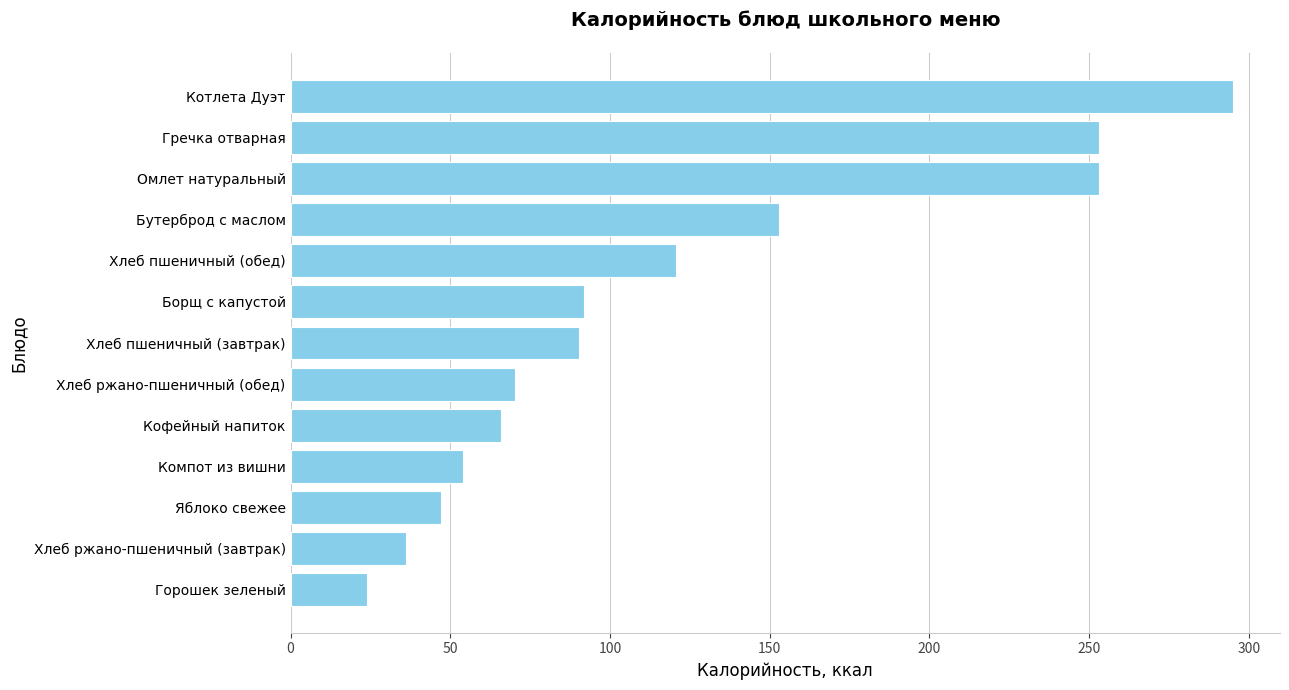

What is the sum of all values?

1554.5